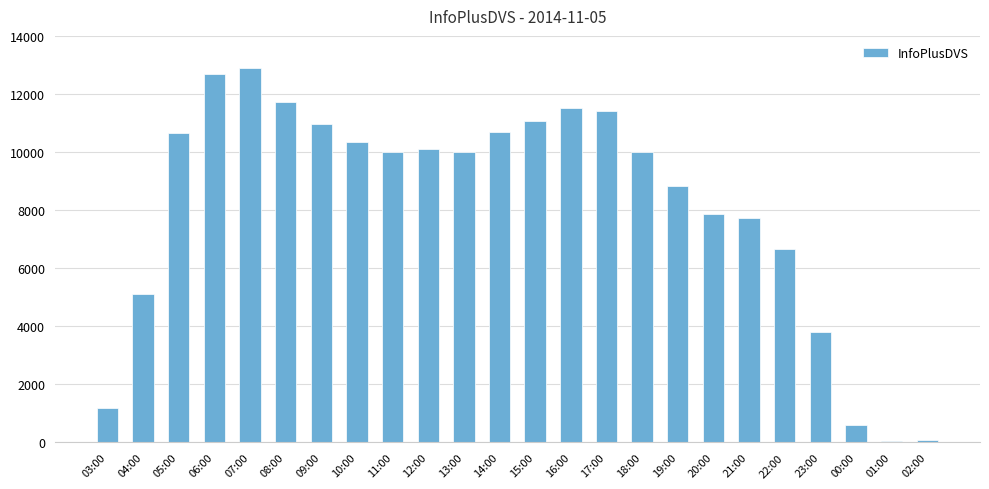

What is the greatest value displayed?

12902